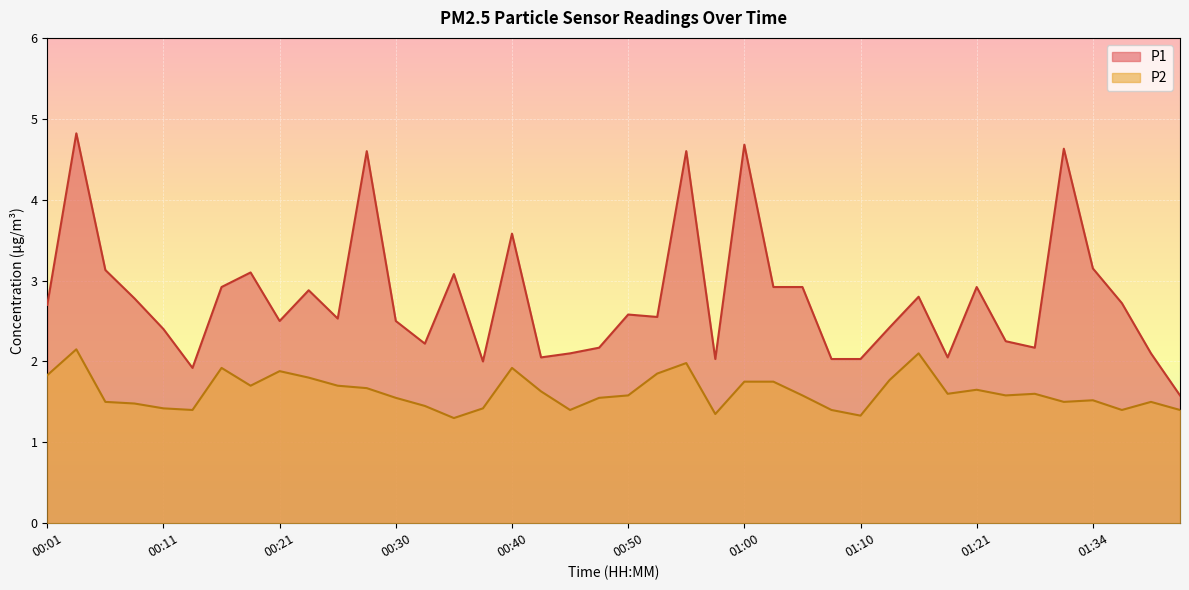

What value does the P1 series have at 00:58?

2.0